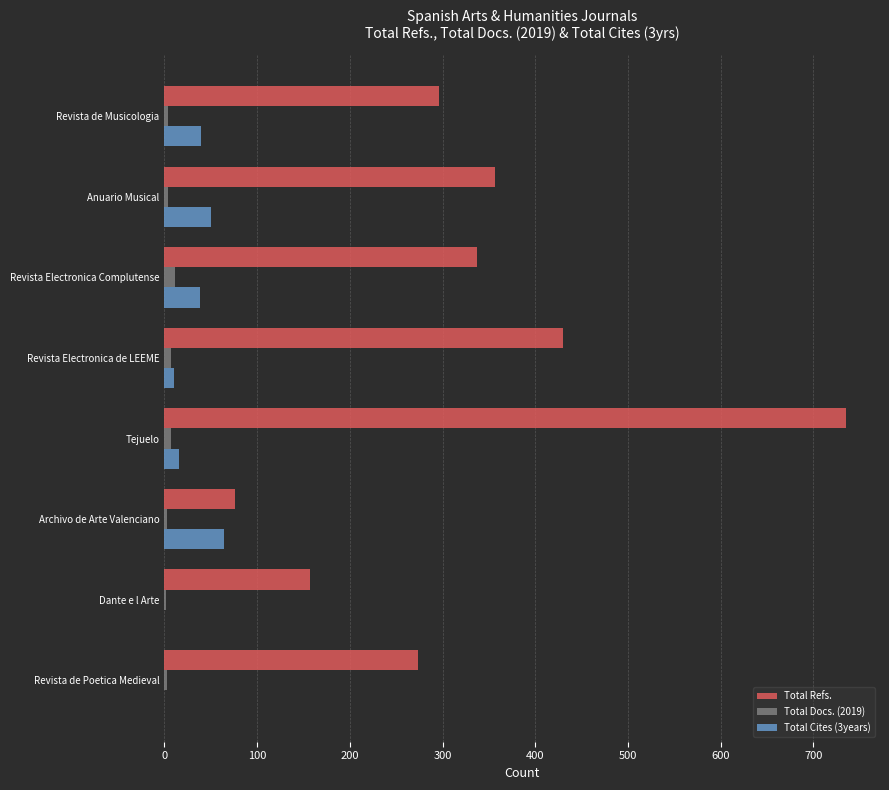

True or false: Total Cites (3years) has a value of 64 at Archivo de Arte Valenciano.

True